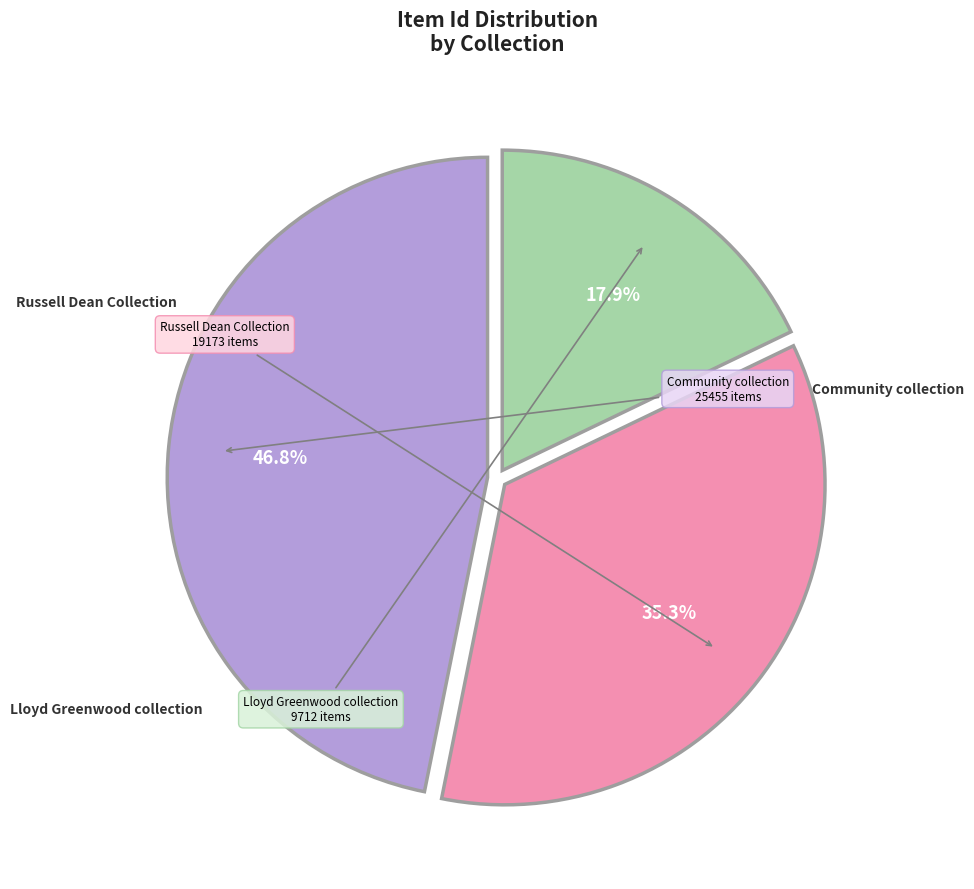

Is there a majority slice in this chart?

No